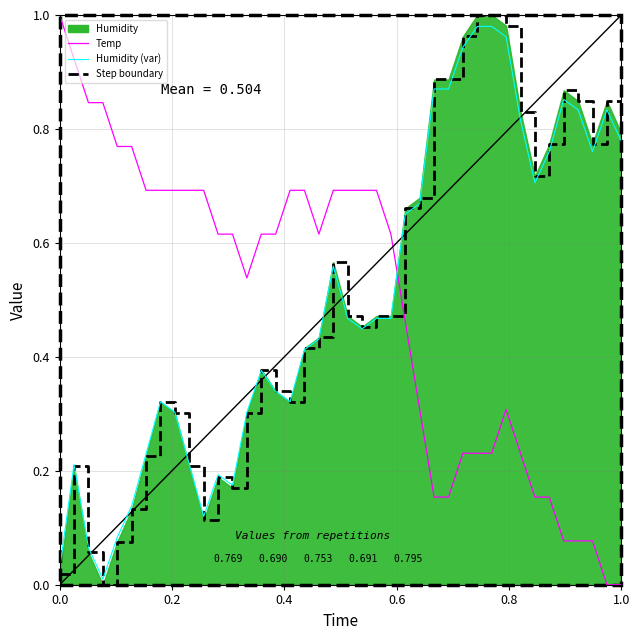

Which series ends up on top after the final intersection of Temp and Humidity (var)?

Humidity (var)